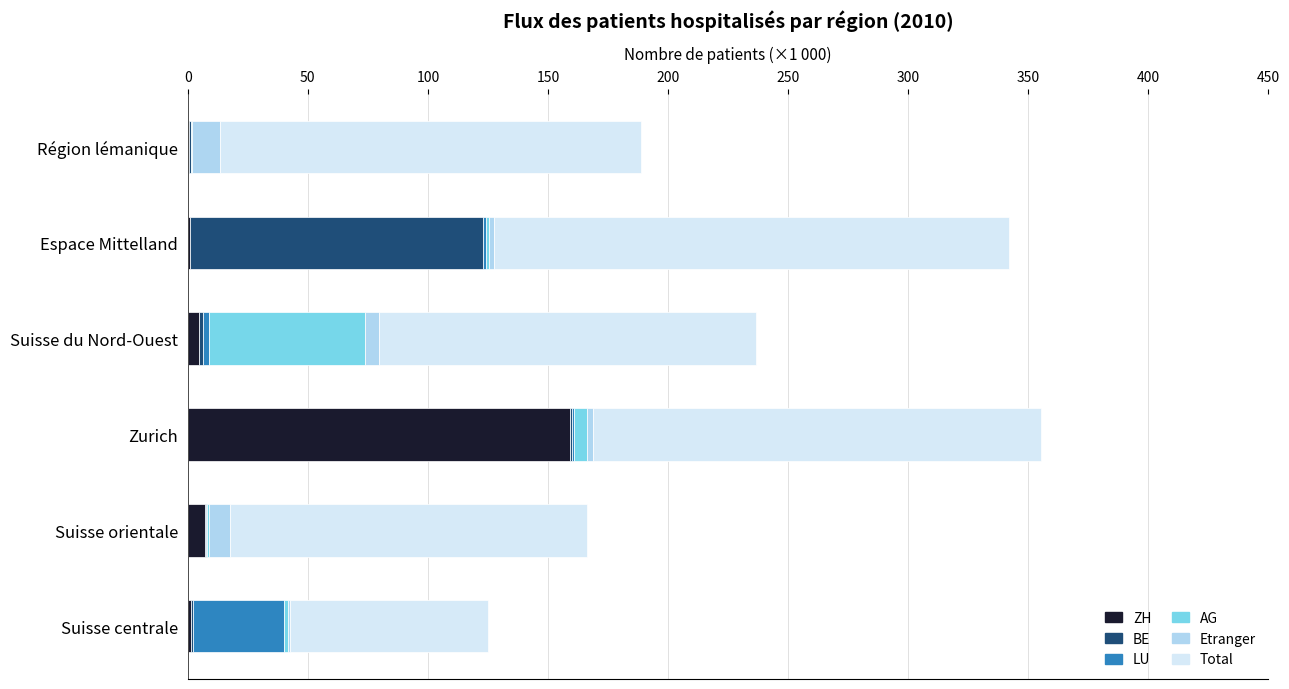

How many distinct data groups are displayed?

6